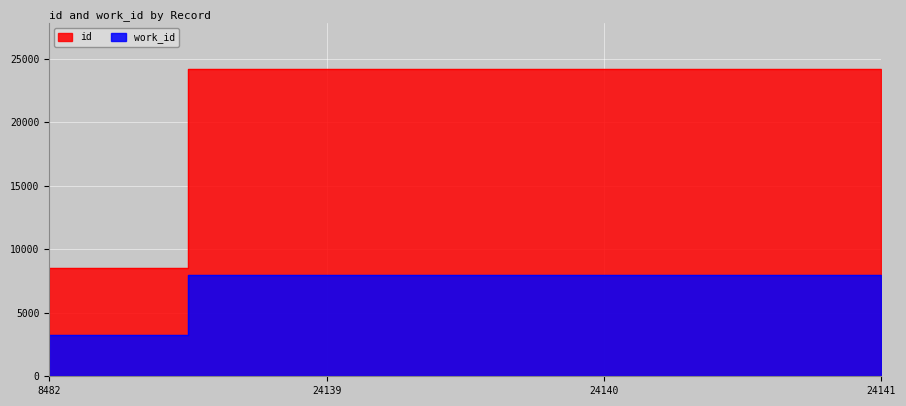

Reading right to left, transcribe all the data shown in this chart.

id: 24141	24140	24139	8482
work_id: 7959	7959	7959	3232